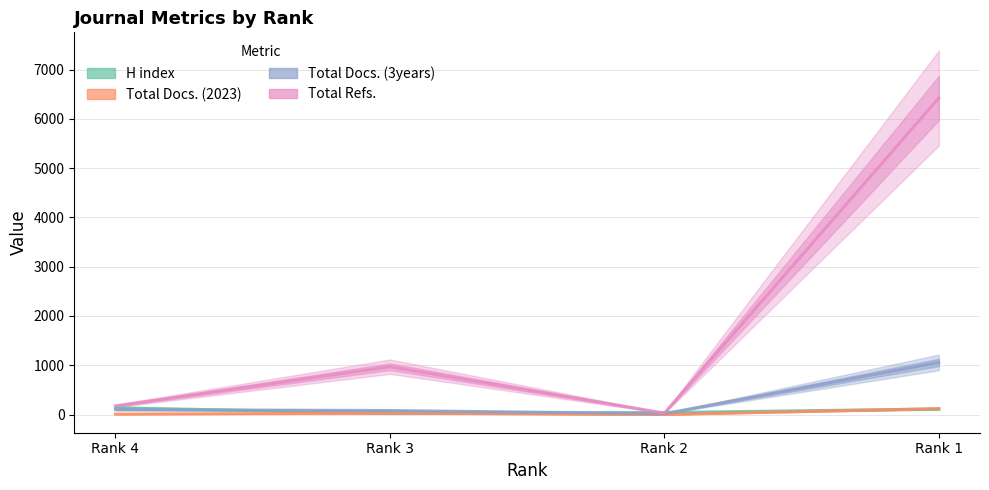

What is the sum of all H index values?

319